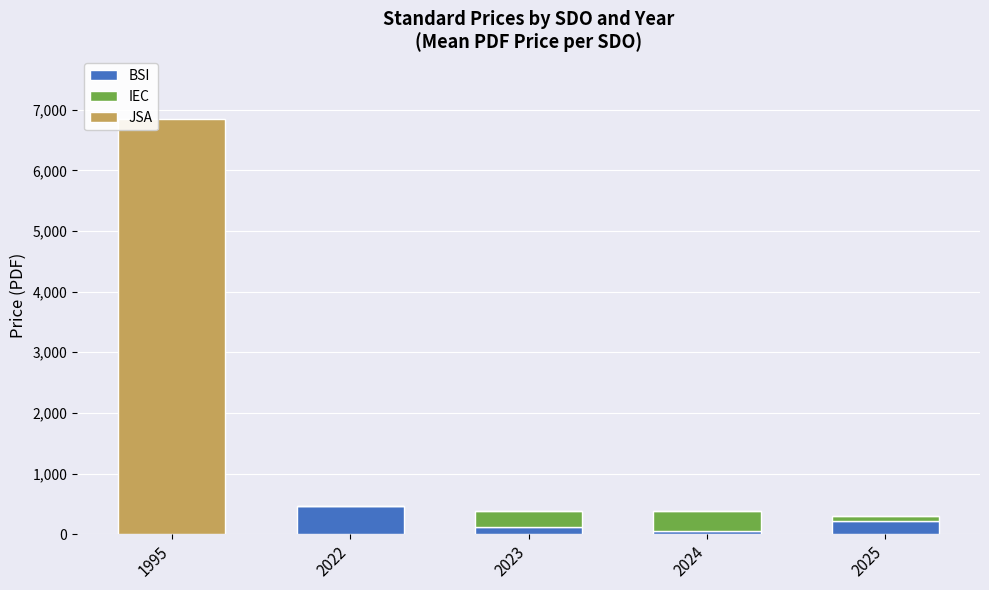

Is it true that BSI equals 759.5 at 2022?

False